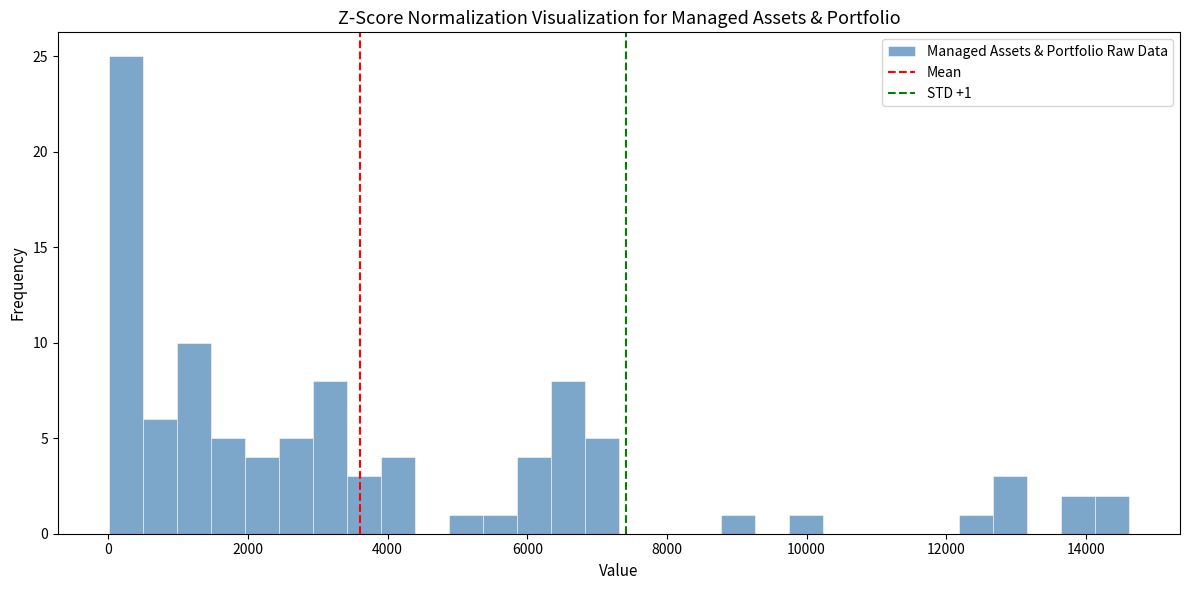

Around what value on the x-axis is the tallest bar? Give the approximate position of its centre, as read against the axis.

200